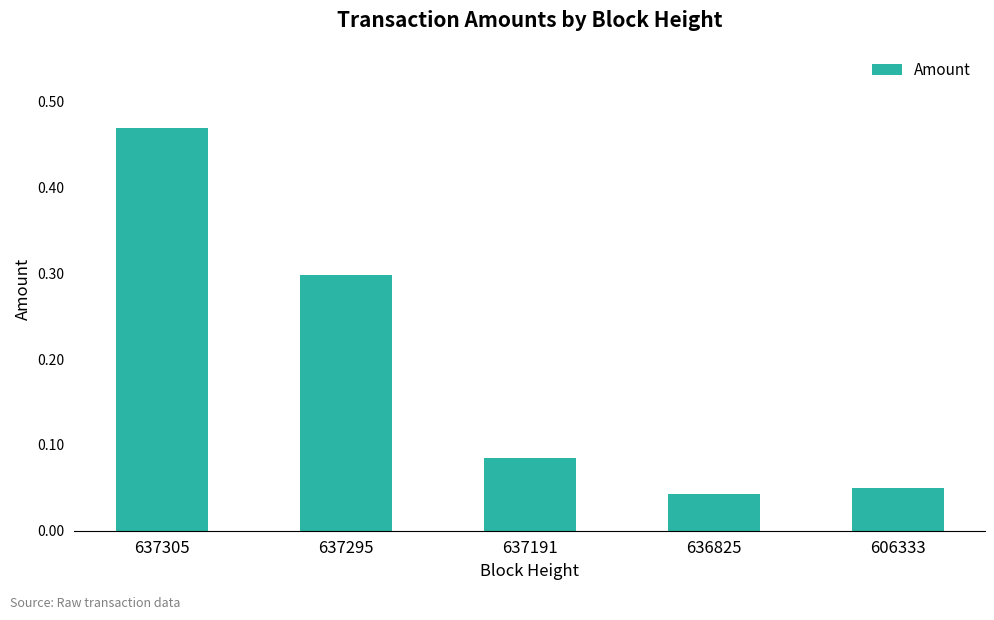

What is the sum of all values?

0.9